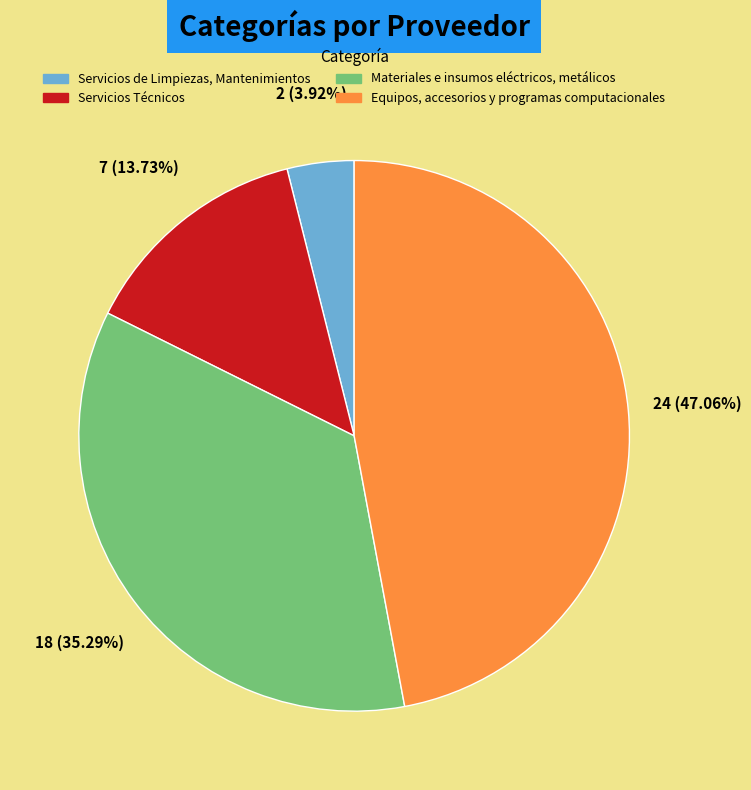

The Servicios de Limpiezas, Mantenimientos slice represents 4% of the pie. True or false?

True